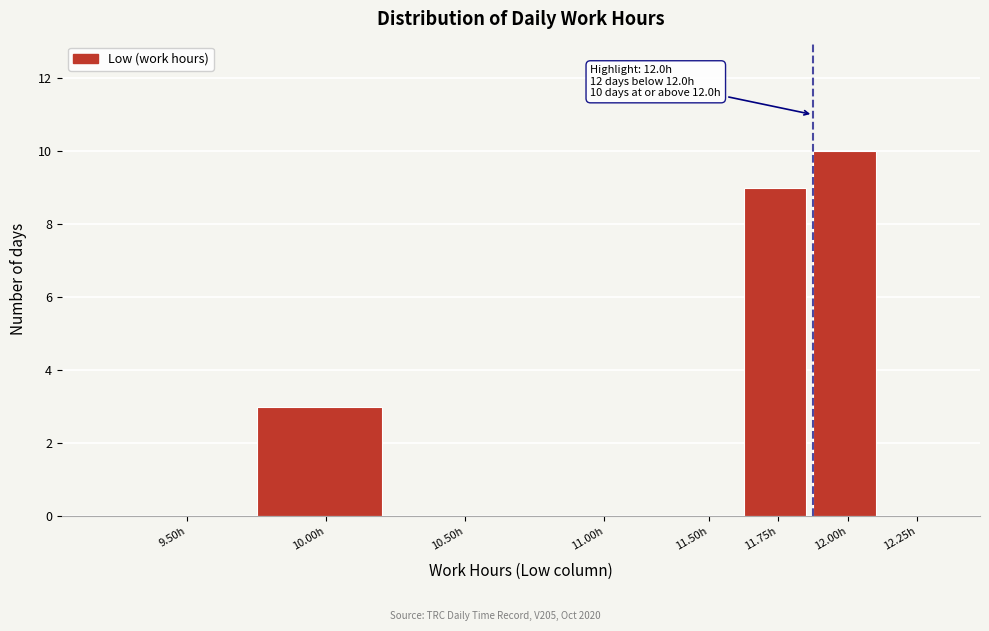

Reading right to left, extract all data points from this chart.

12.25h=0	12.00h=10	11.75h=9	11.50h=0	11.00h=0	10.50h=0	10.00h=3	9.50h=0